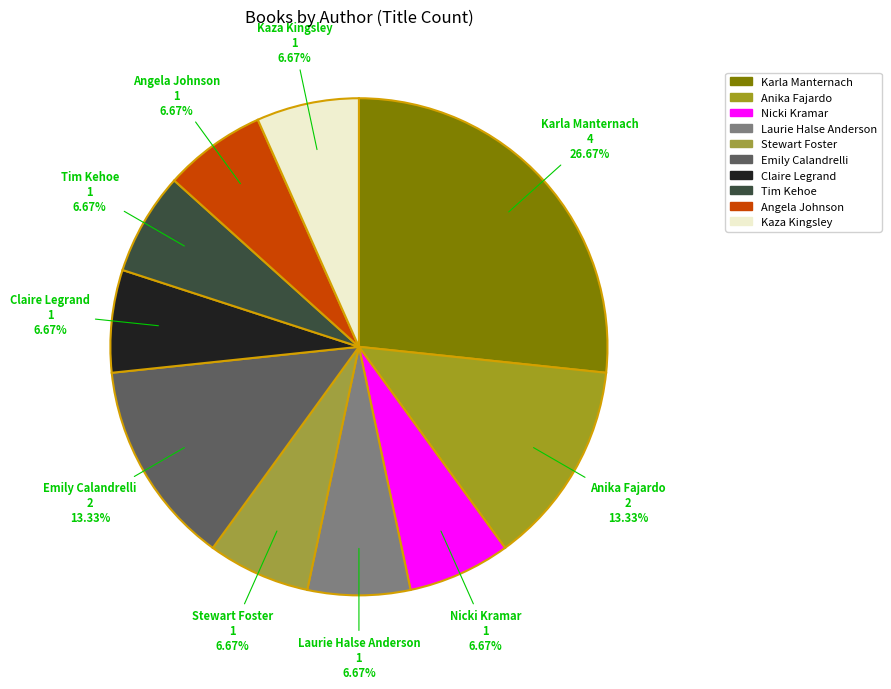

Rank the categories by value from lowest to highest.

Nicki Kramar, Laurie Halse Anderson, Stewart Foster, Claire Legrand, Tim Kehoe, Angela Johnson, Kaza Kingsley, Anika Fajardo, Emily Calandrelli, Karla Manternach